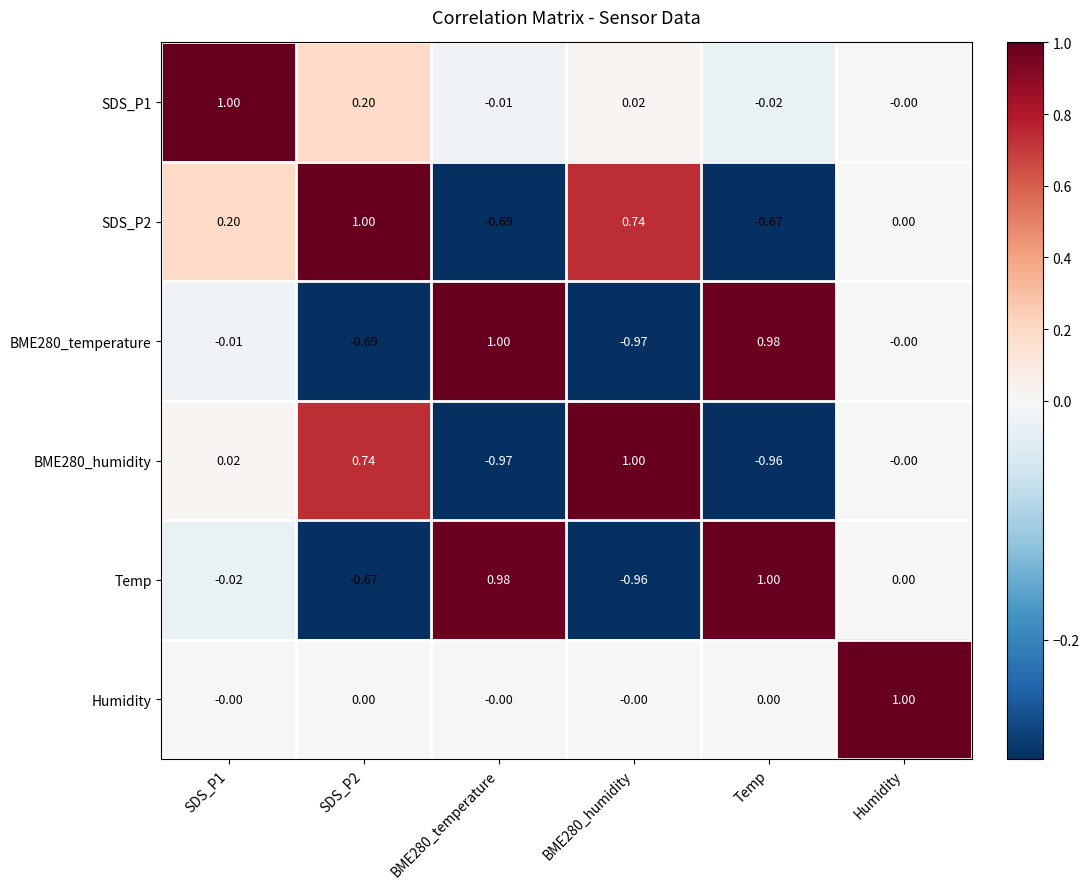

Is the value of Humidity at Temp greater than the value of BME280_humidity at BME280_humidity?

No